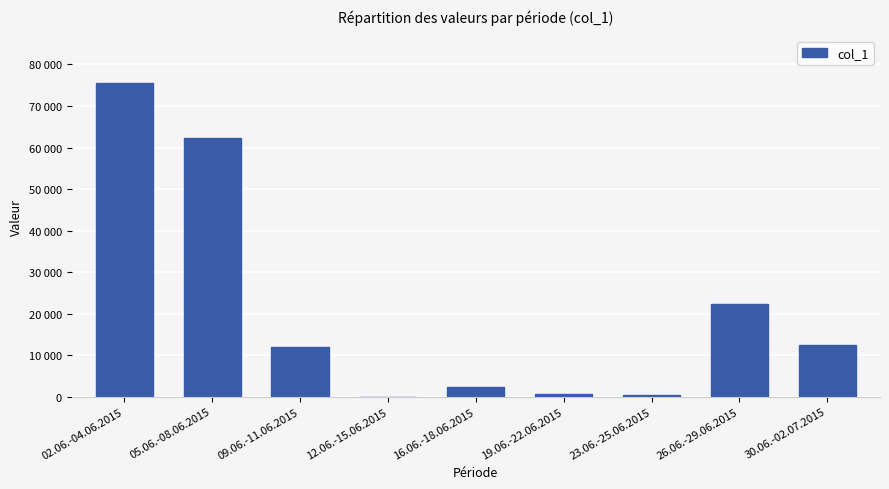

What position from the left is 02.06.-04.06.2015?

1